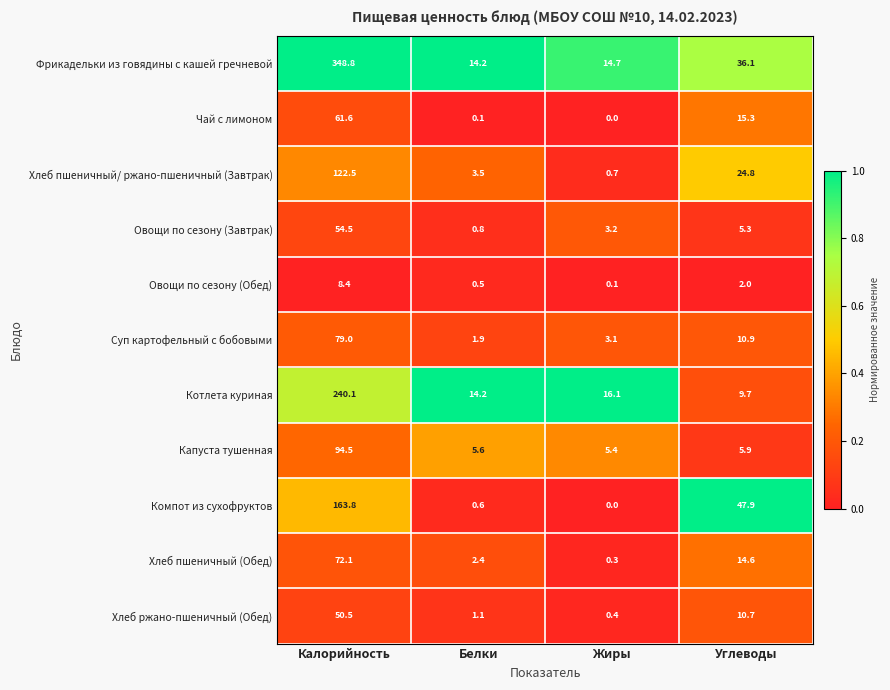

How many data points does each series have?

4